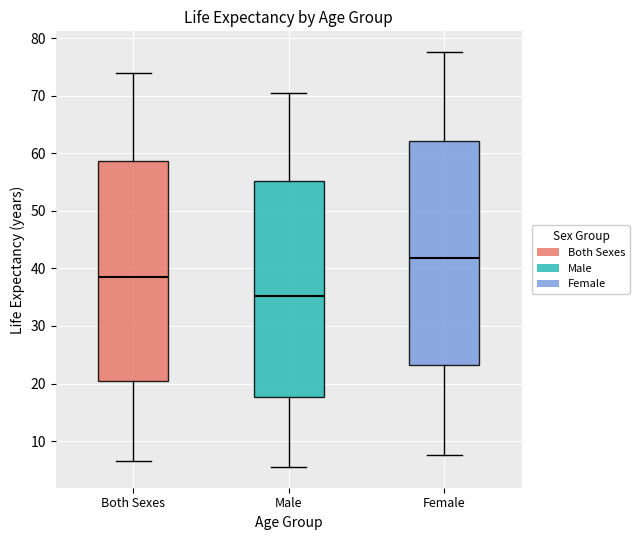

Reading left to right, read every box against the y-axis: the position of its median line, the range the box covers, and the ends of its whiskers. The values are not printed on the chart, so give them approximately, as read against the axis.

Both Sexes: median 39, box 20 to 59, whiskers 7 to 74
Male: median 35, box 18 to 55, whiskers 6 to 71
Female: median 42, box 23 to 62, whiskers 8 to 78